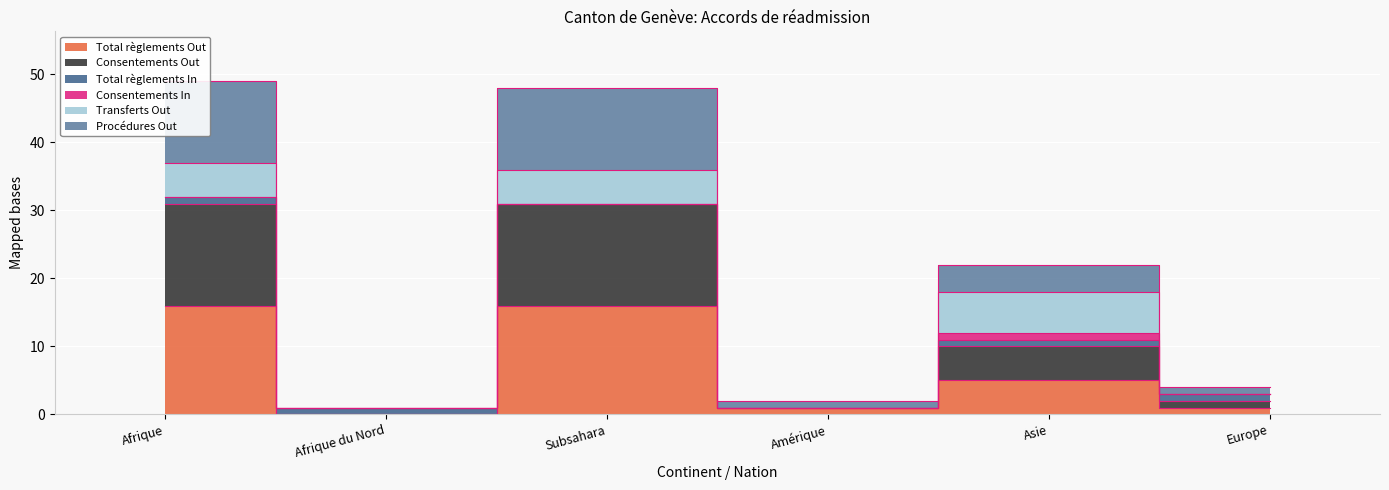

Rank the categories by Total règlements Out value from highest to lowest.

Afrique, Subsahara, Asie, Amérique, Europe, Afrique du Nord